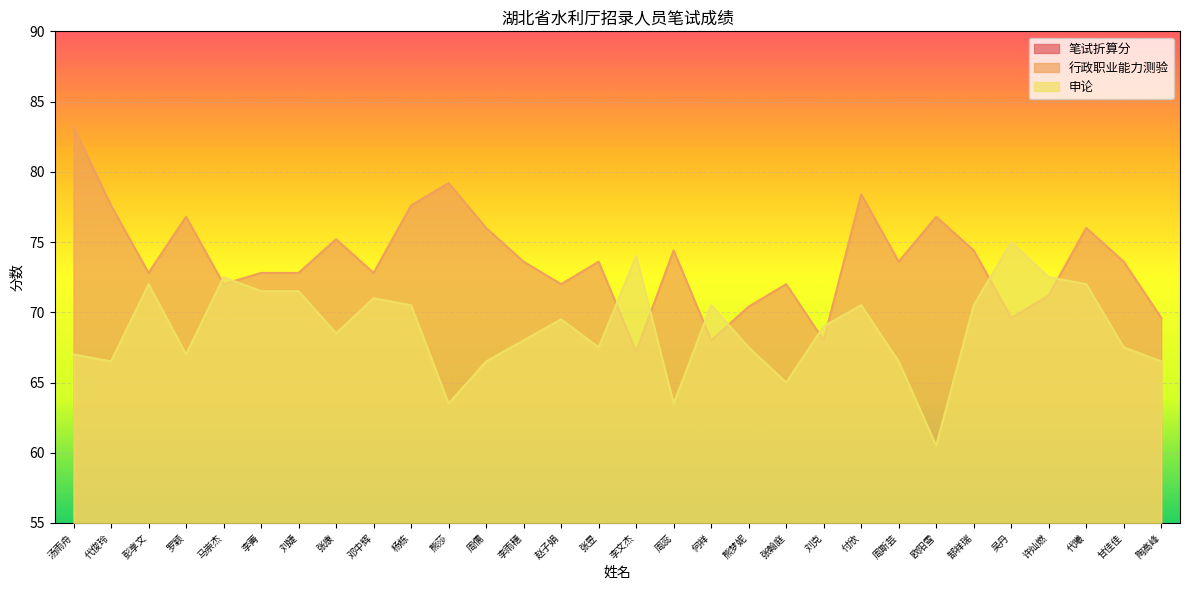

The 行政职业能力测验 series shows 73.6 at 张昱. True or false?

True